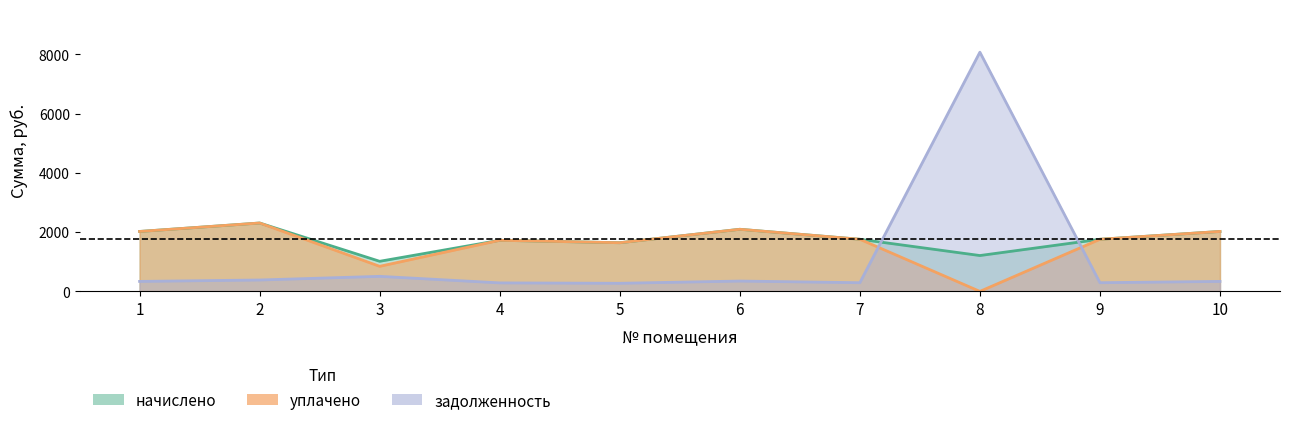

Which category has the highest value across all series?

8